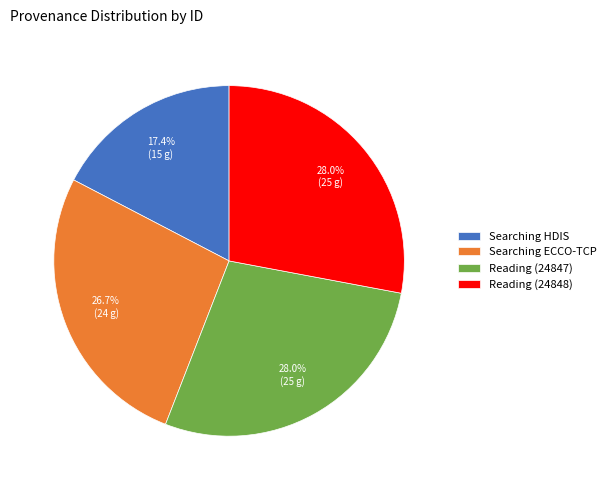

The Reading (24848) slice represents 28% of the pie. True or false?

True